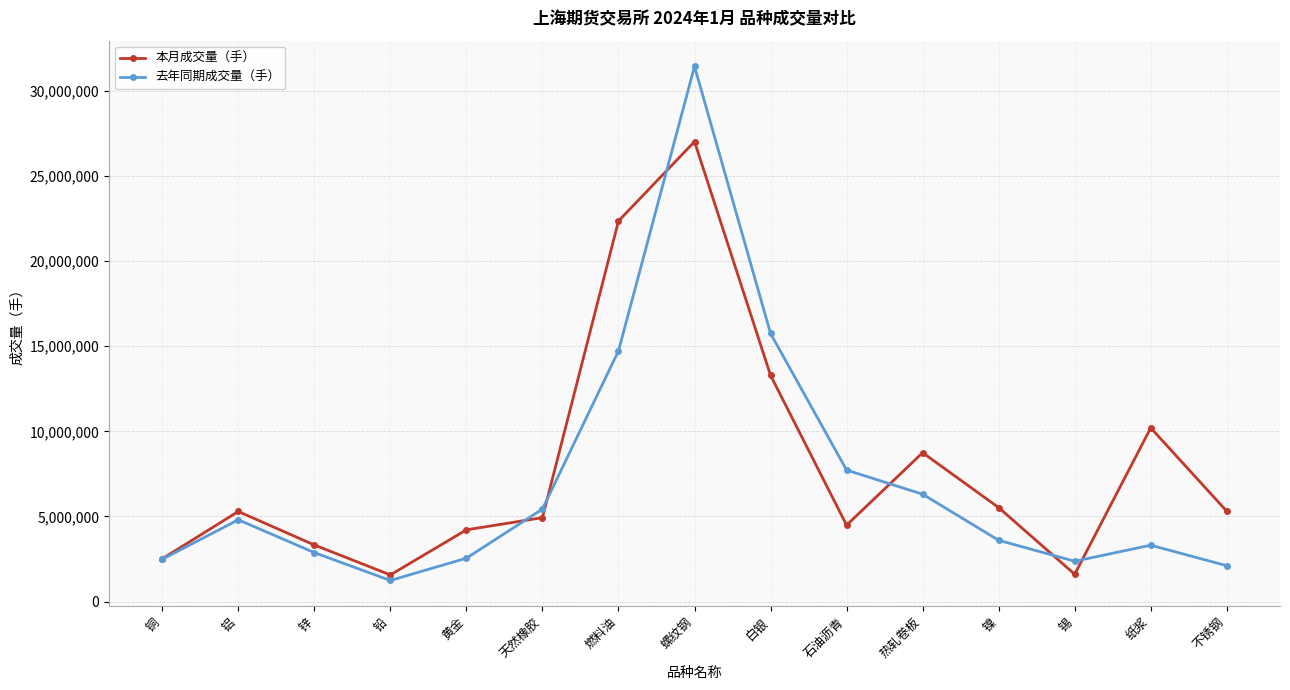

Which series has the largest total across all categories?

本月成交量（手）